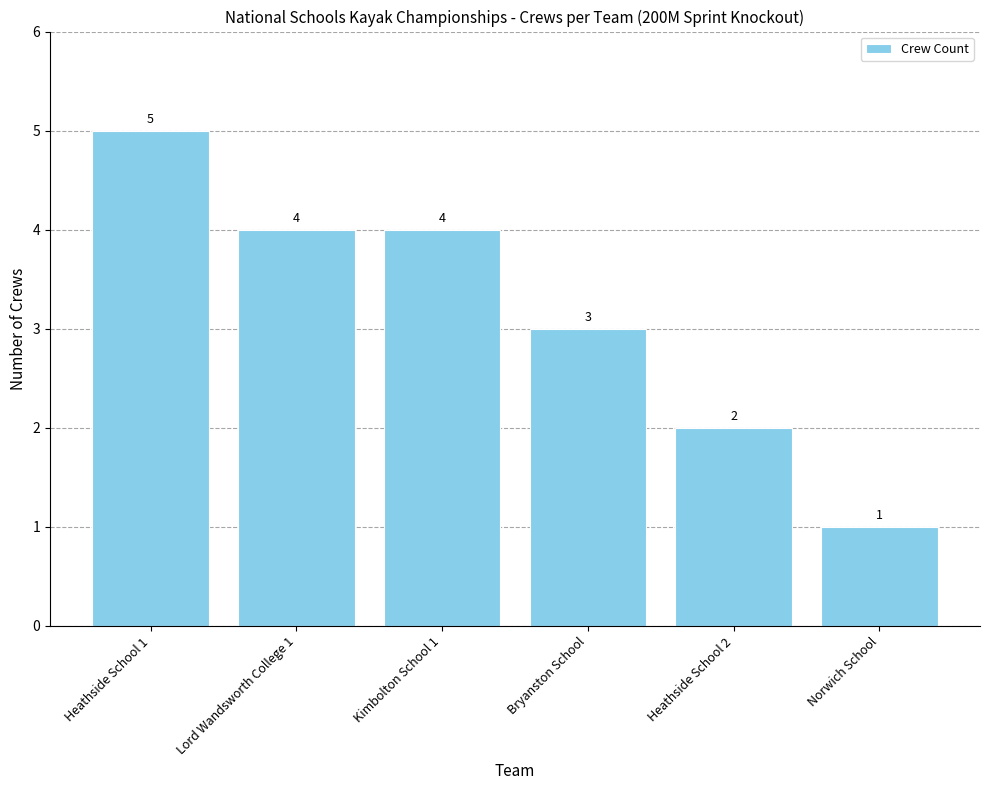

What is the value of the 5th bar from the left?

2